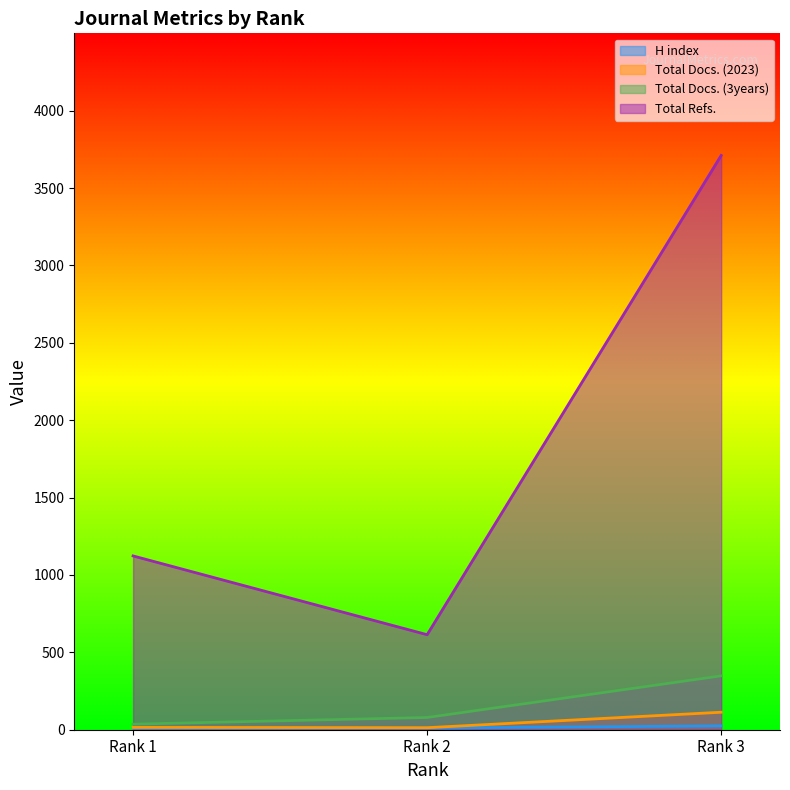

Which series has the largest range (max minus min)?

Total Refs.